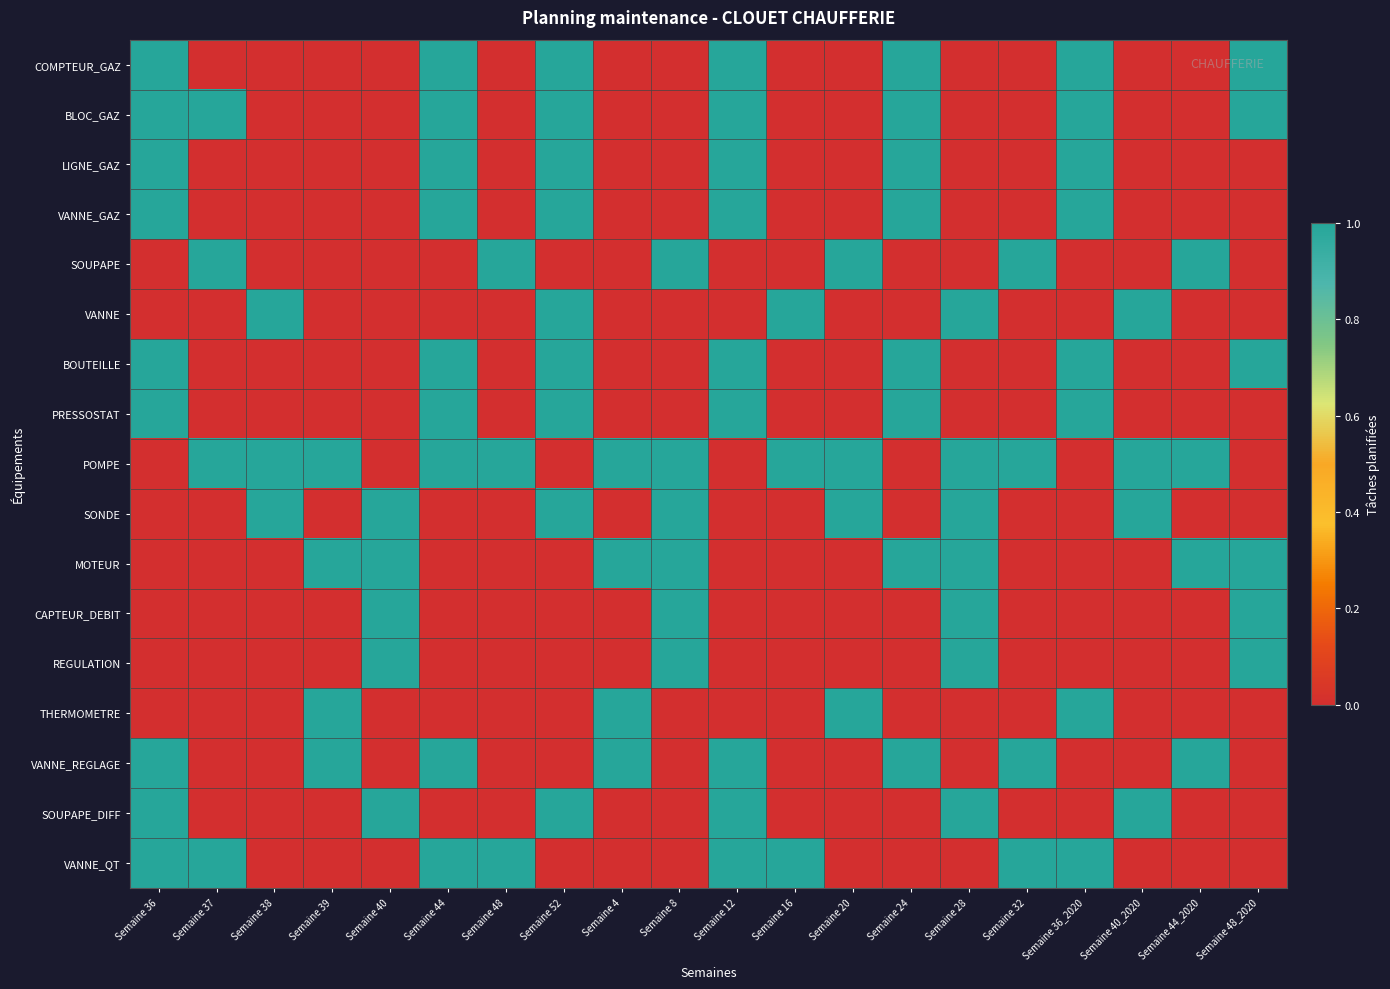

What is the total value across all series at Semaine 12?

9